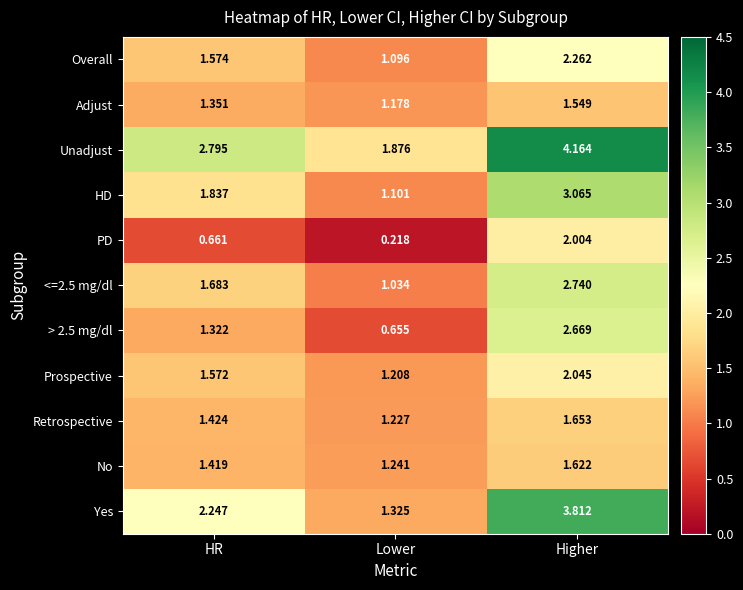

Which series has the largest range (max minus min)?

Yes